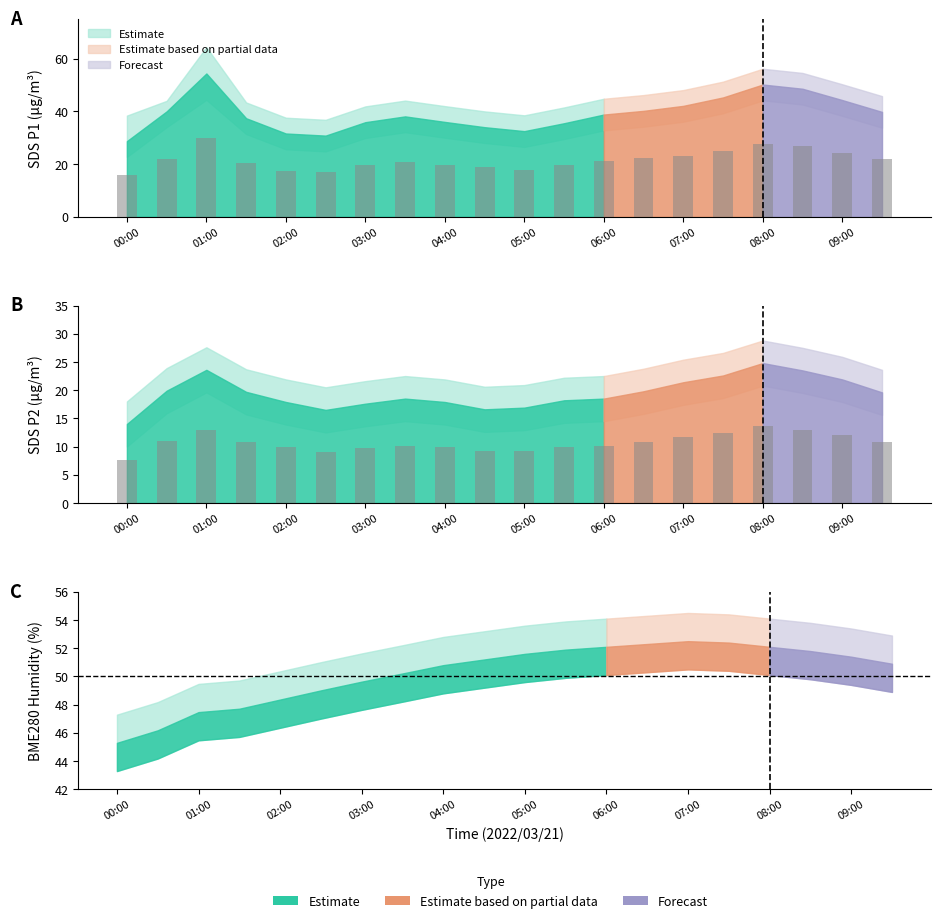

Which category has the lowest value in the SDS_P2 series?

00:00